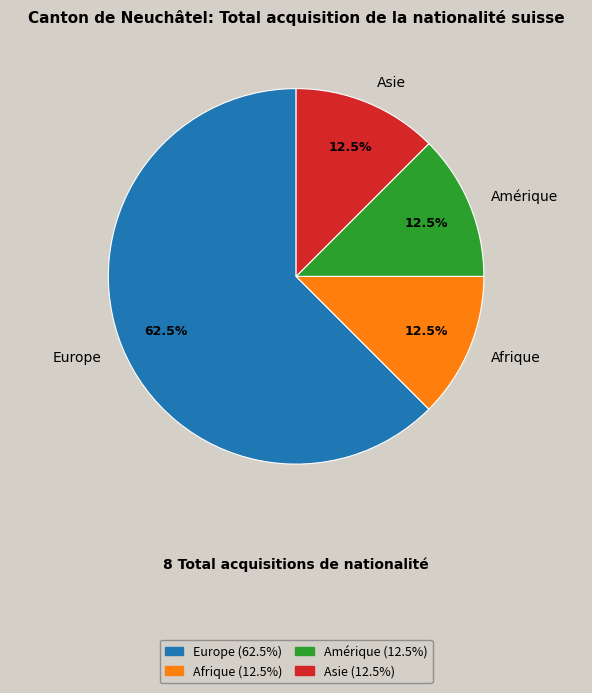

Approximately how many times larger is the value at Asie compared to Amérique?

1.0